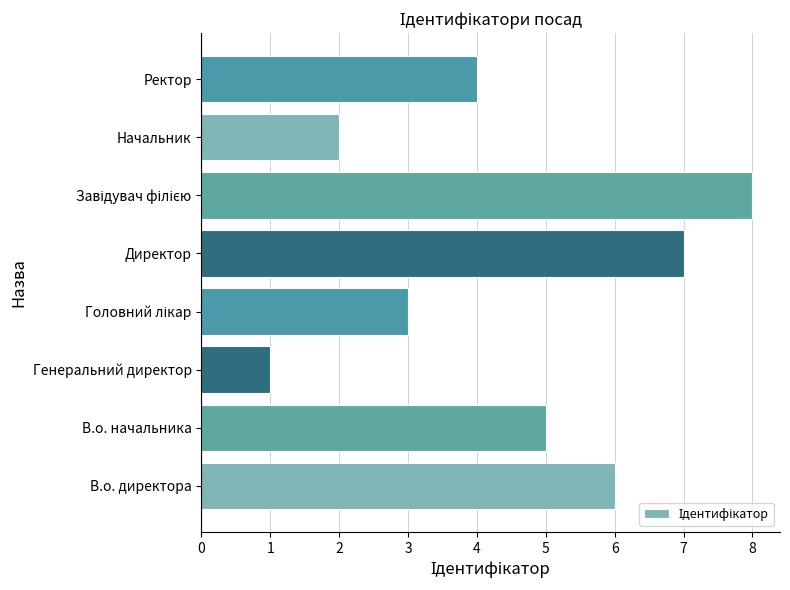

Is it true that the value at Начальник is 3?

False